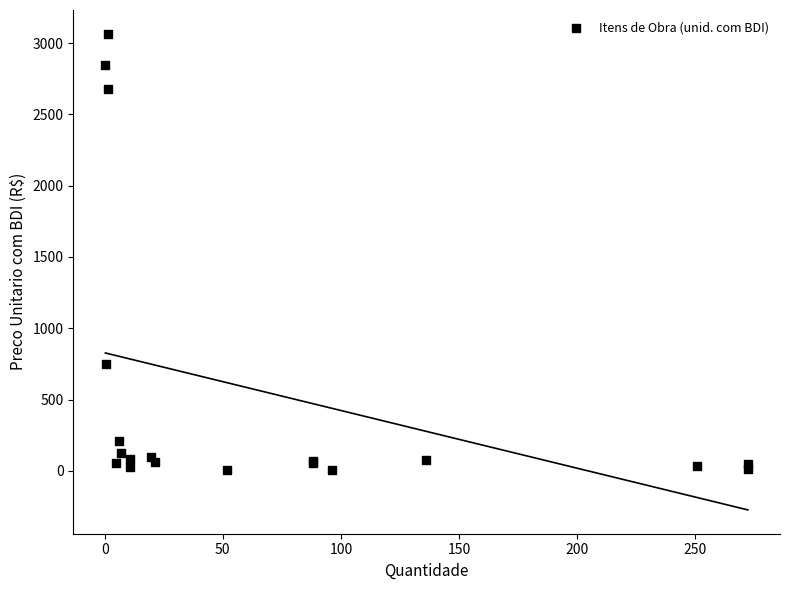

What Y value in the scatter plot is closest to 1533?

752.2